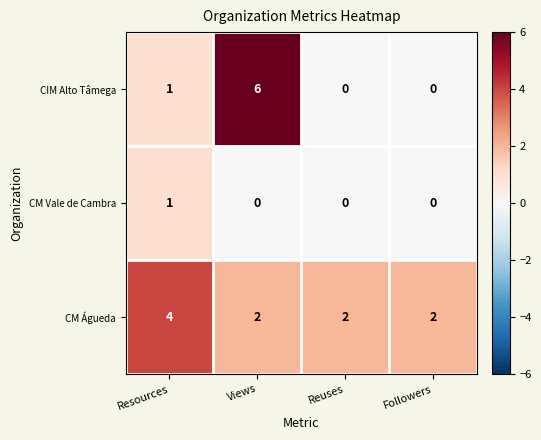

Count the number of categories in the chart.

4